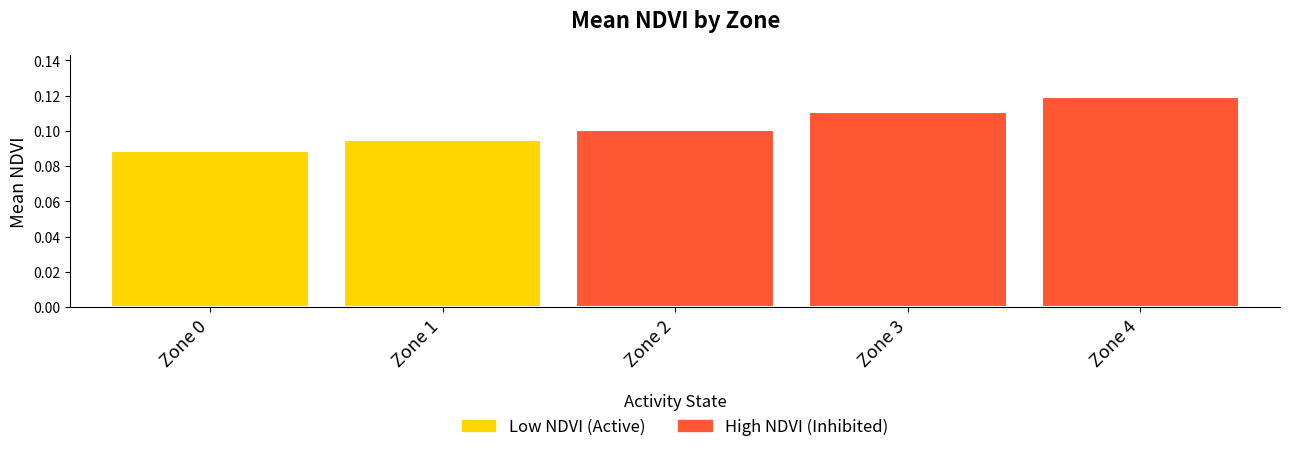

Rank the categories by value from highest to lowest.

Zone 4, Zone 3, Zone 2, Zone 1, Zone 0